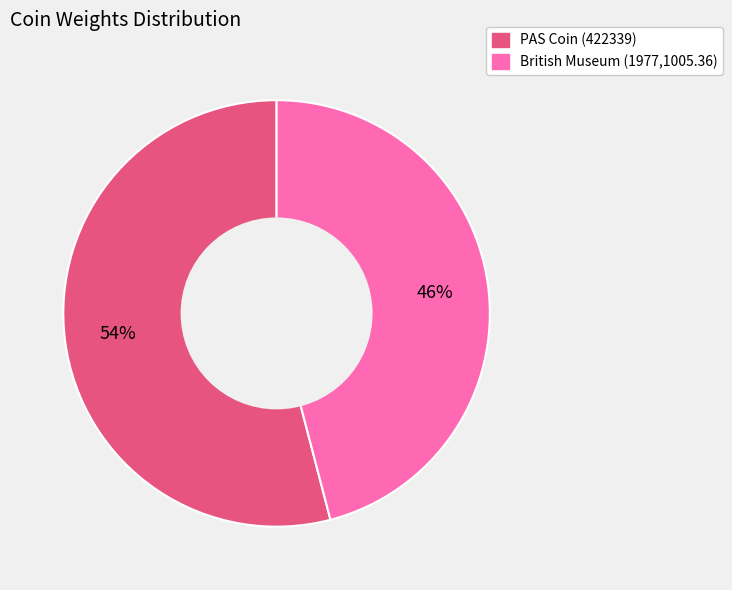

Approximately how many times larger is the value at PAS Coin (422339) compared to British Museum (1977,1005.36)?

1.2